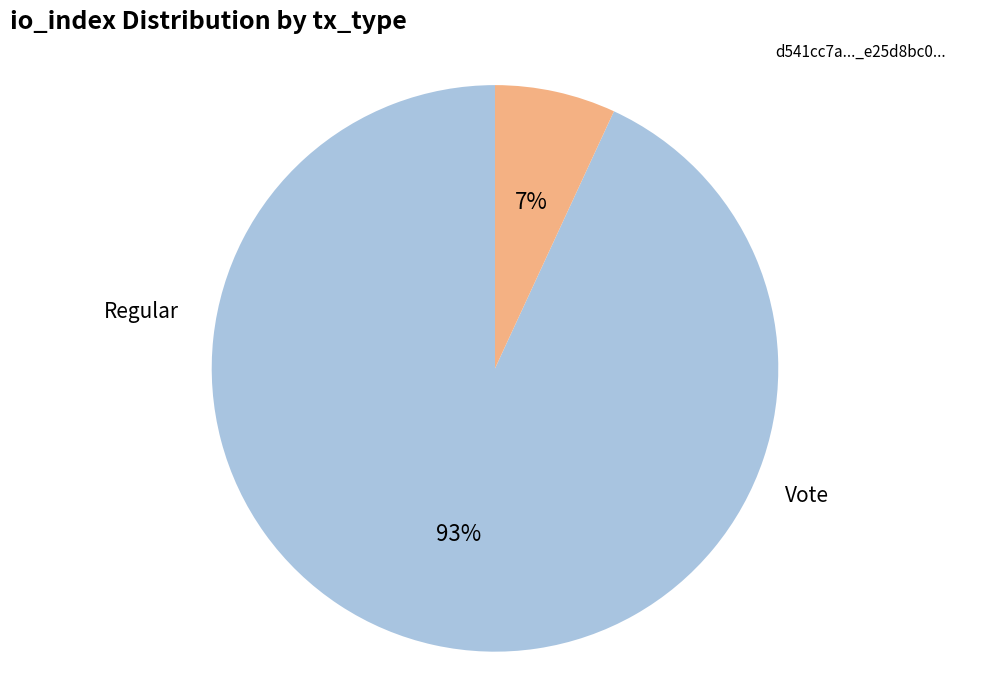

Which has a higher value, Vote or Regular?

Regular